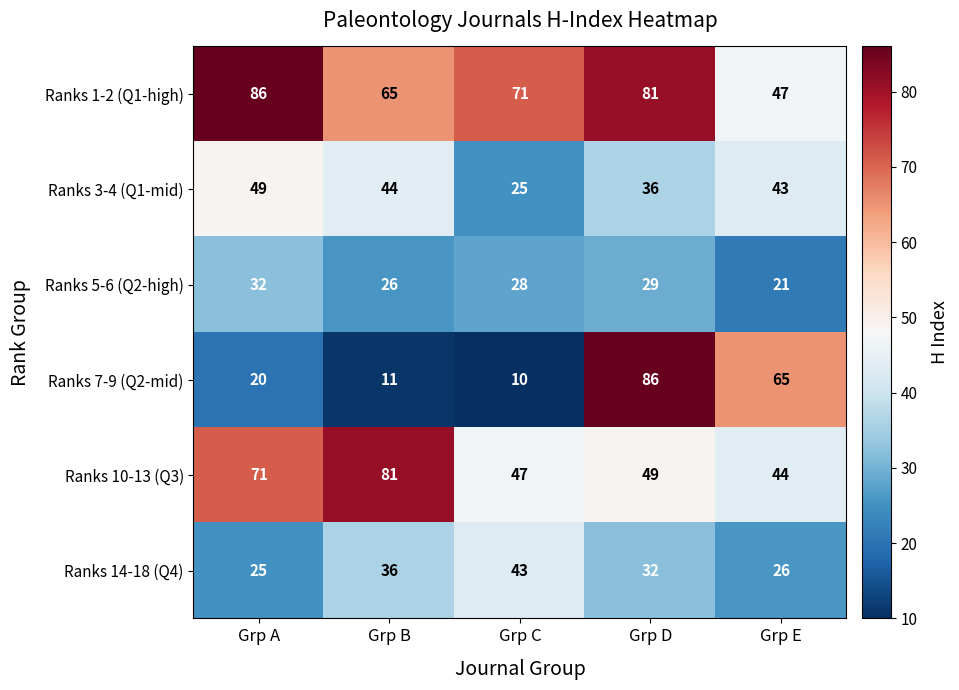

What is the sum of all Ranks 5-6 (Q2-high) values?

136